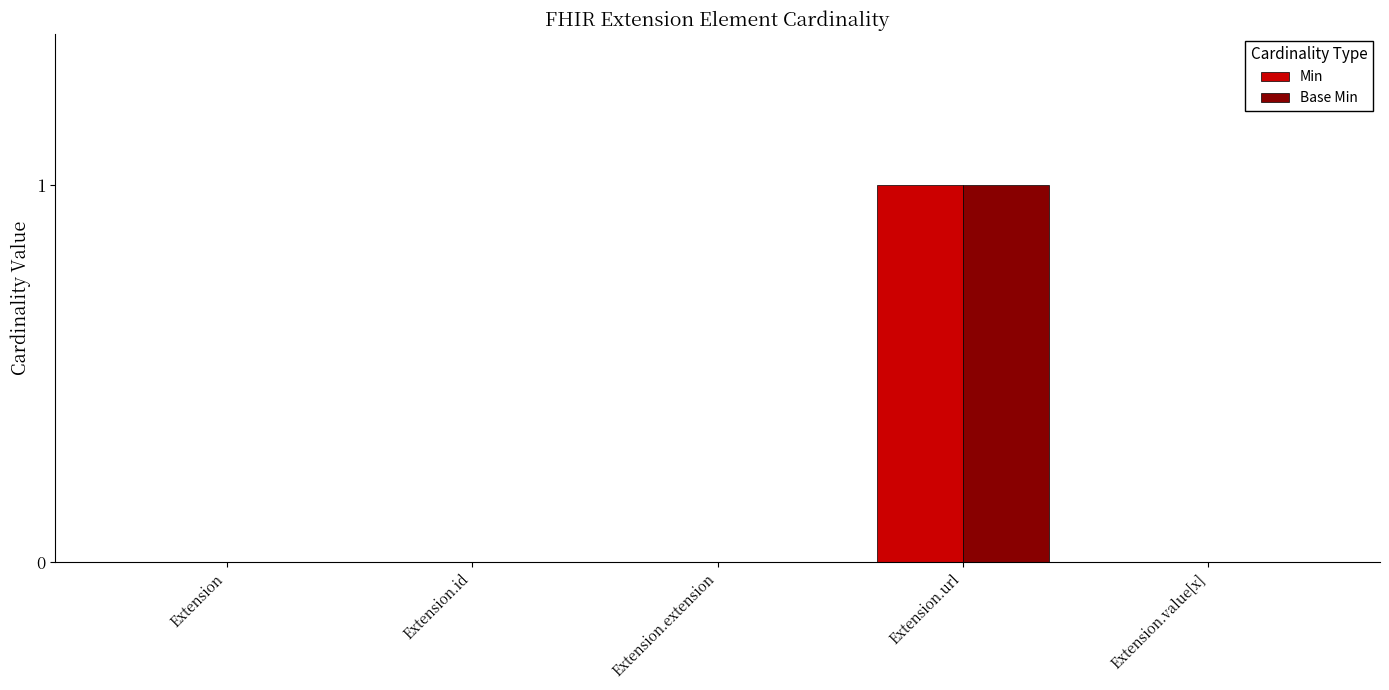

The value of Base Min at Extension.id is 1. True or false?

False